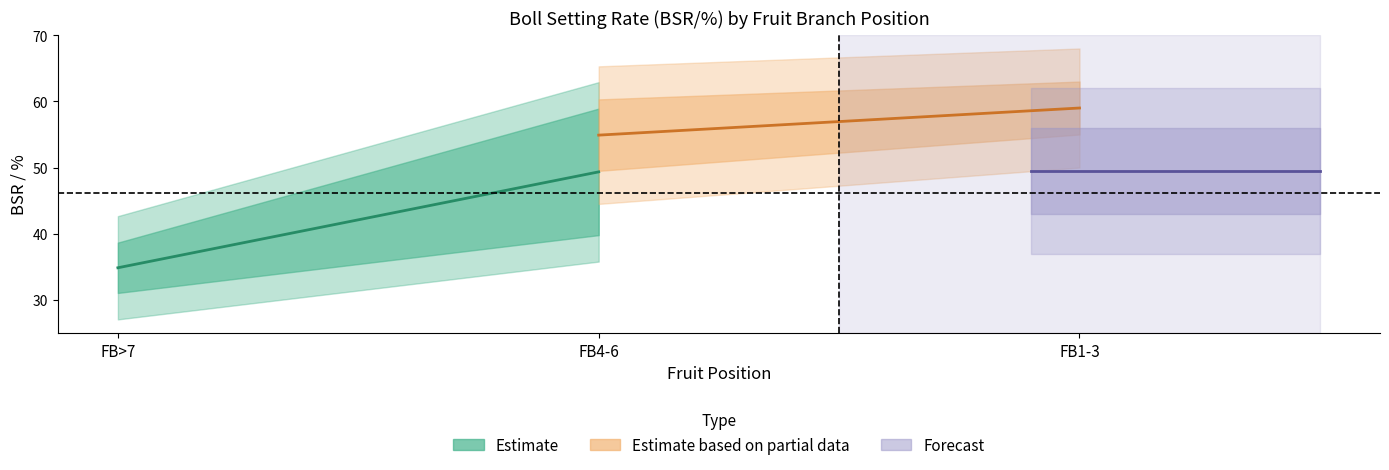

What position from the left is FB>7?

1